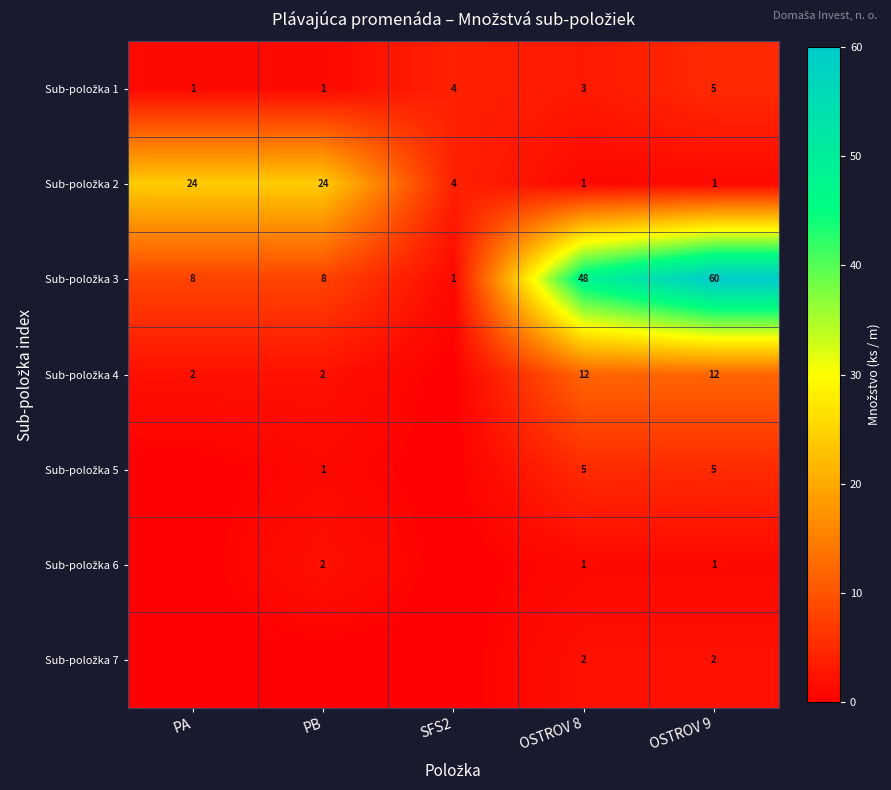

At OSTROV 9, list the series in order from smallest to largest.

Sub-položka 2, Sub-položka 6, Sub-položka 7, Sub-položka 1, Sub-položka 5, Sub-položka 4, Sub-položka 3